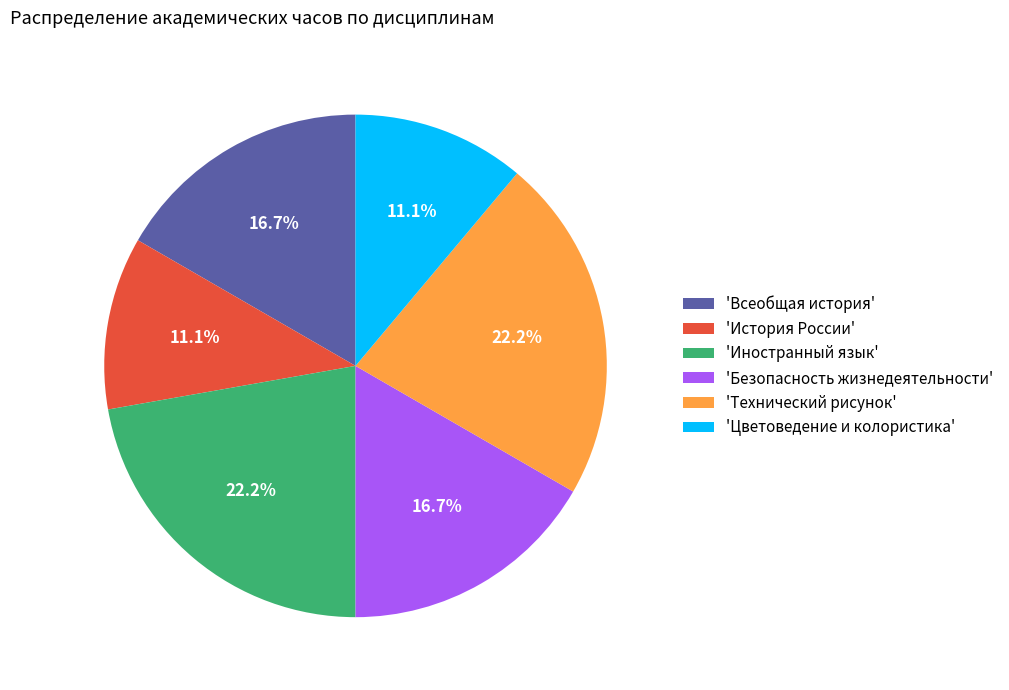

Is 'История России' the majority of the pie?

No